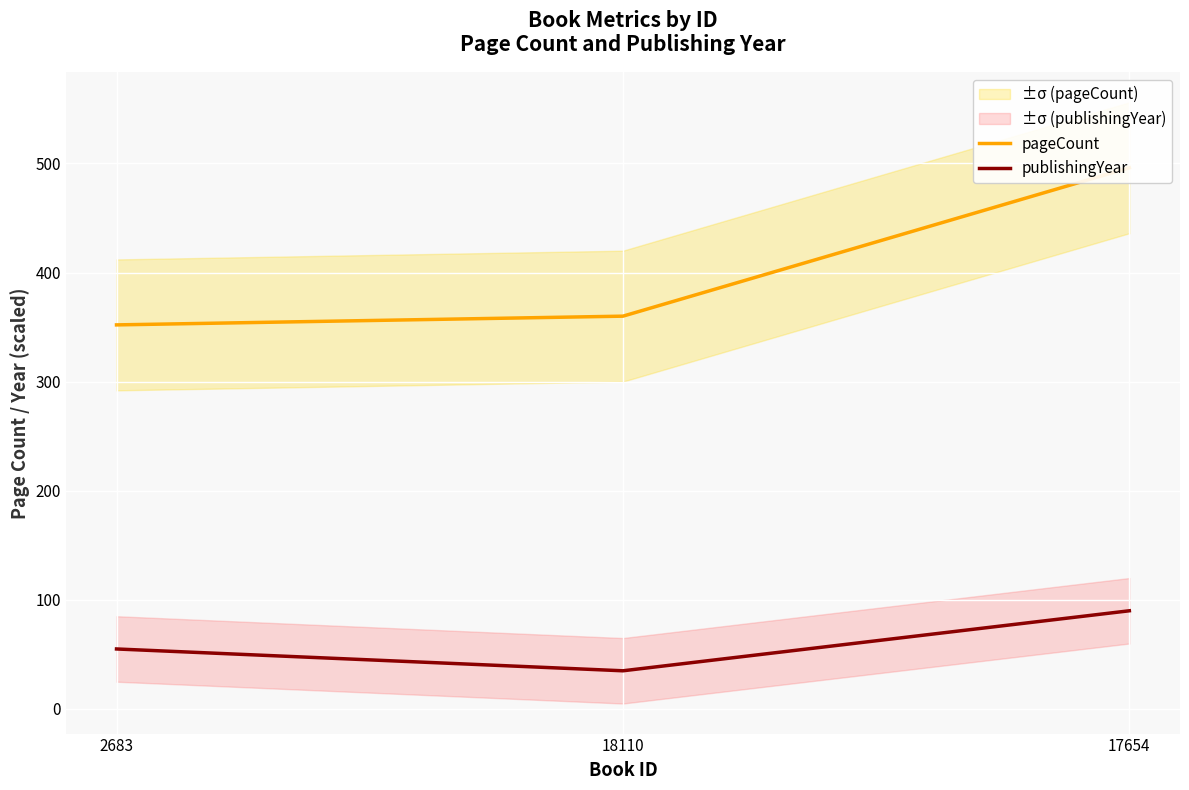

Does the chart display data point markers on the line(s)?

No